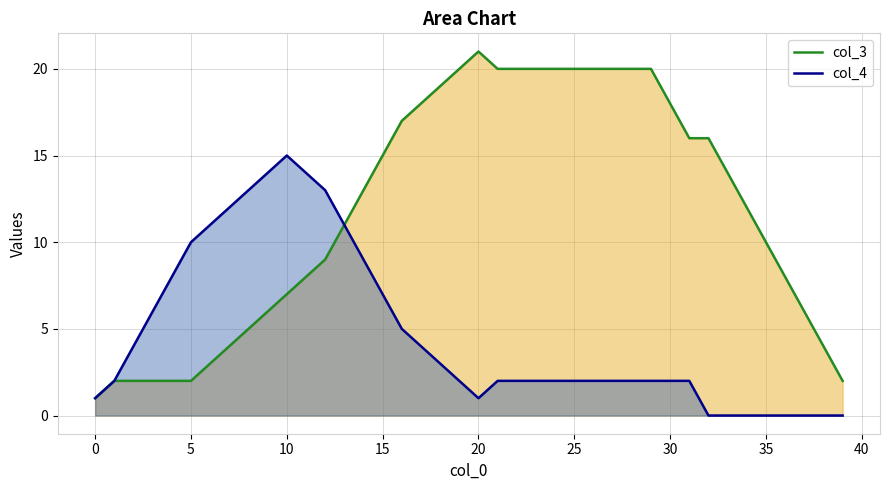

Which series has the largest range (max minus min)?

col_3